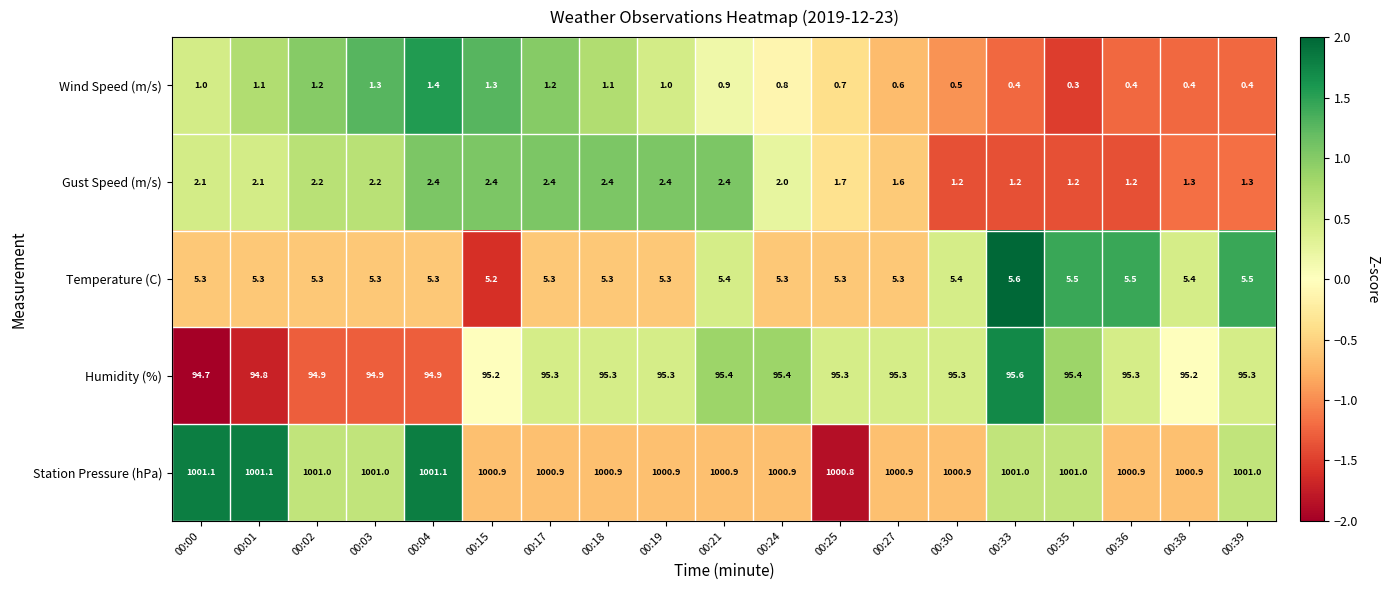

How many Humidity (%) values are between 94 and 95?

5